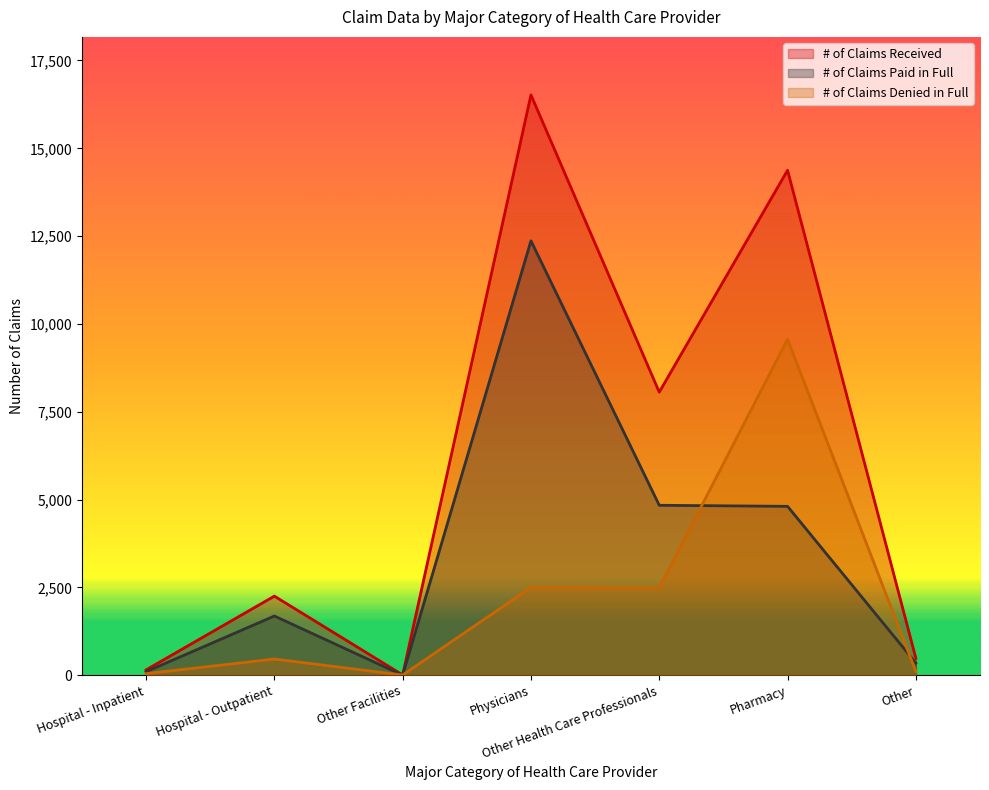

List the labels in order of # of Claims Denied in Full value, largest first.

Pharmacy, Physicians, Other Health Care Professionals, Hospital - Outpatient, Other, Hospital - Inpatient, Other Facilities